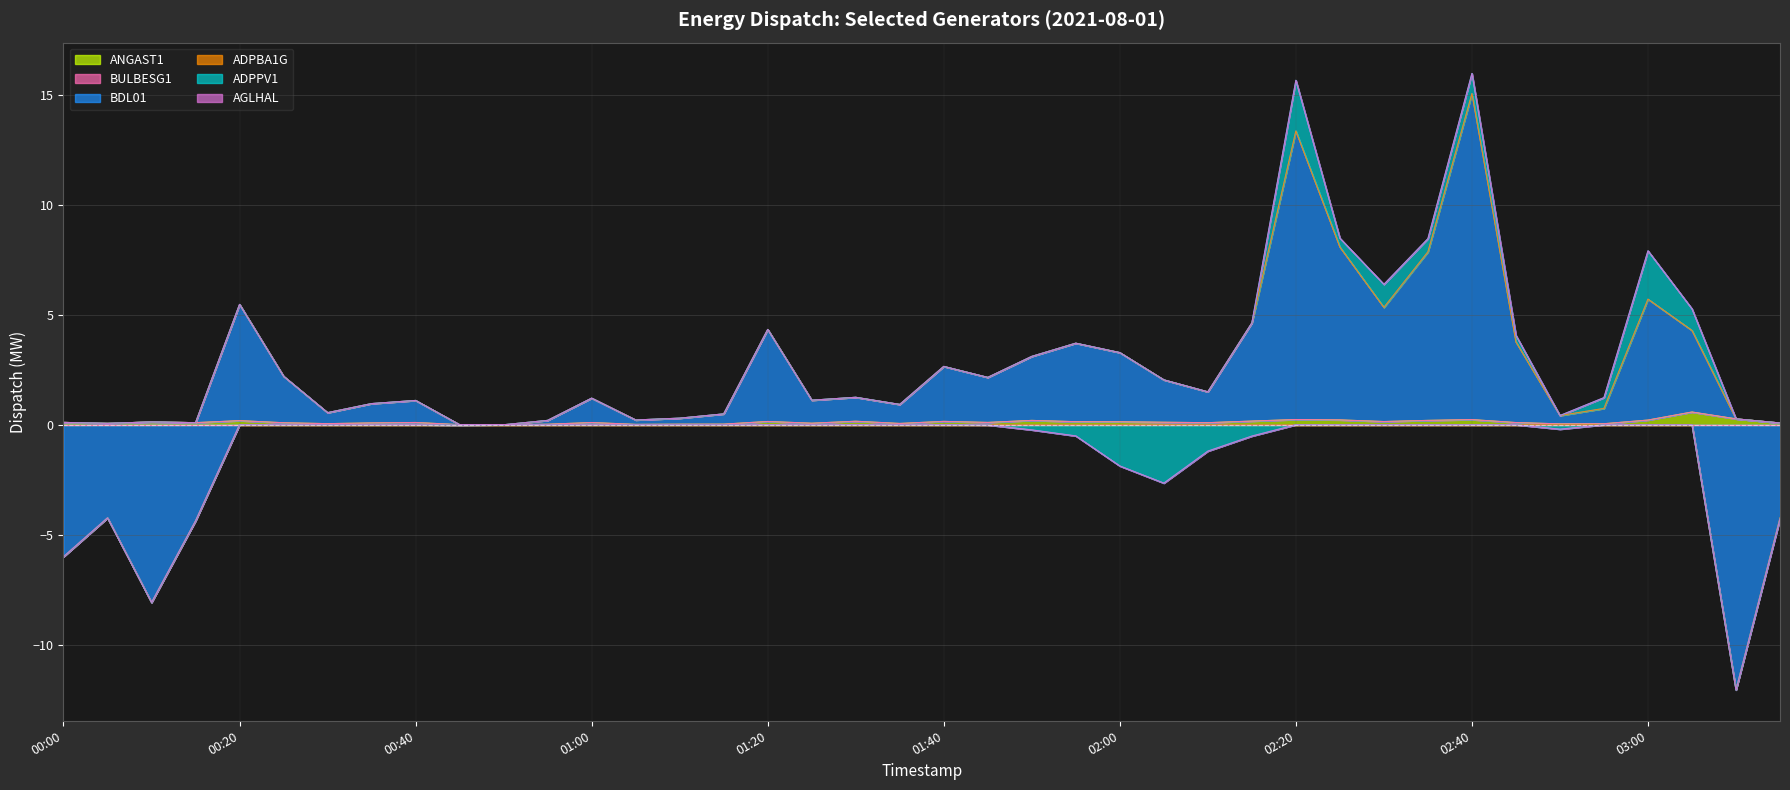

True or false: ADPBA1G and BULBESG1 intersect in this chart.

False